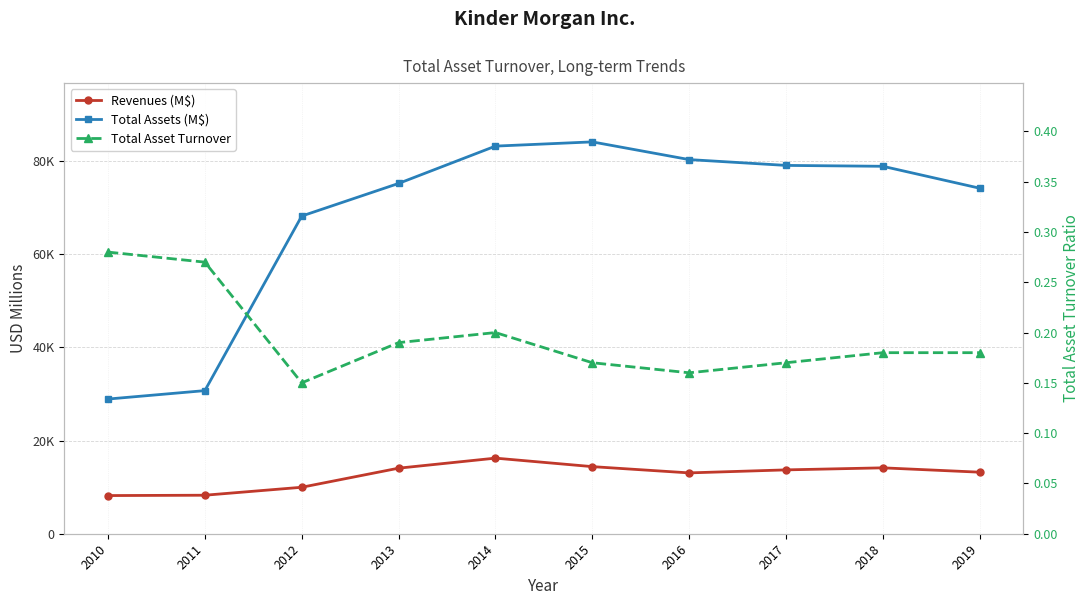

Which category has the lowest value across all series?

2012